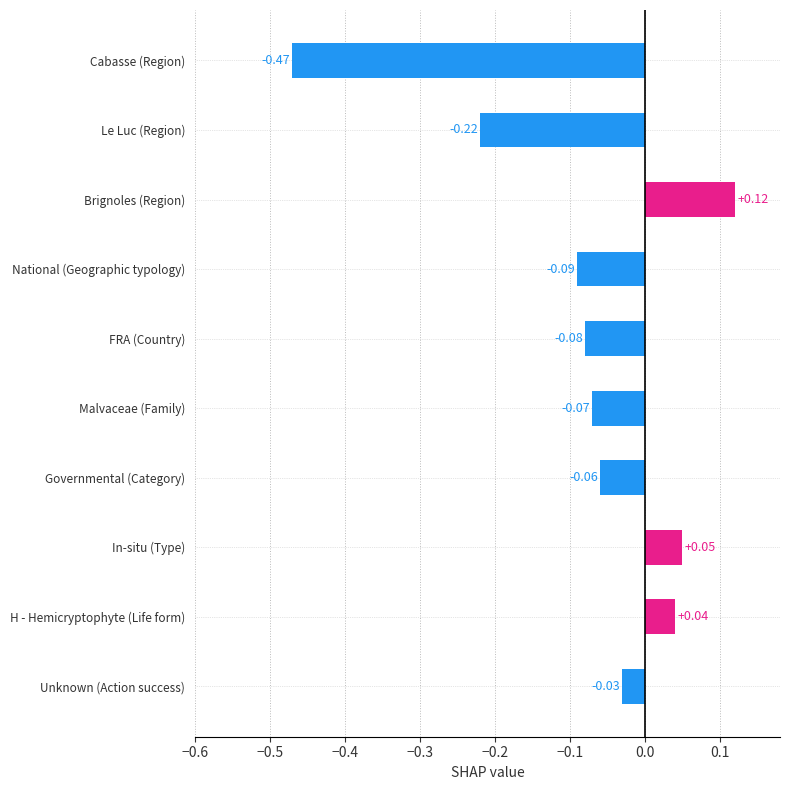

List the labels in order of value, smallest first.

Cabasse (Region), Le Luc (Region), National (Geographic typology), FRA (Country), Malvaceae (Family), Governmental (Category), Unknown (Action success), H - Hemicryptophyte (Life form), In-situ (Type), Brignoles (Region)